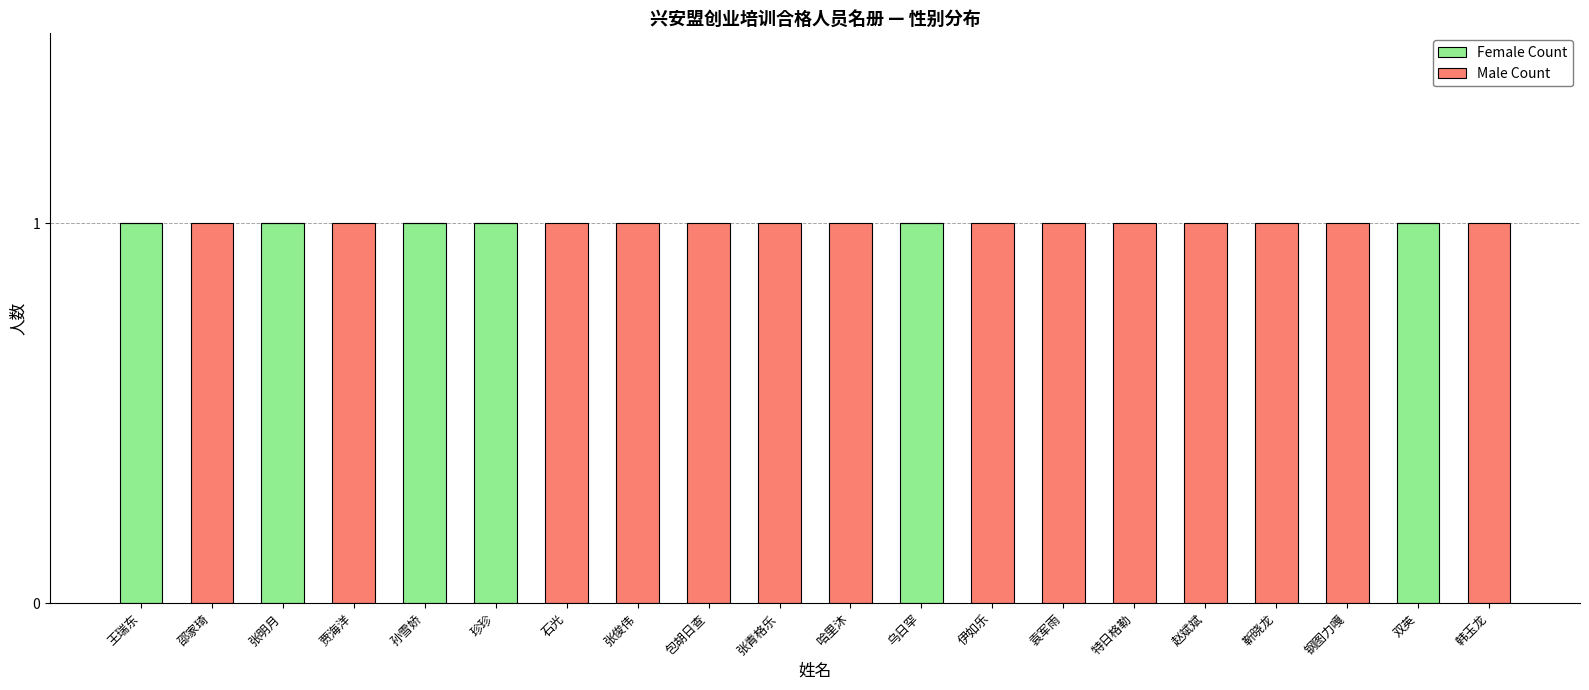

The value of Female Count at 钢图力嘎 is 0. True or false?

True